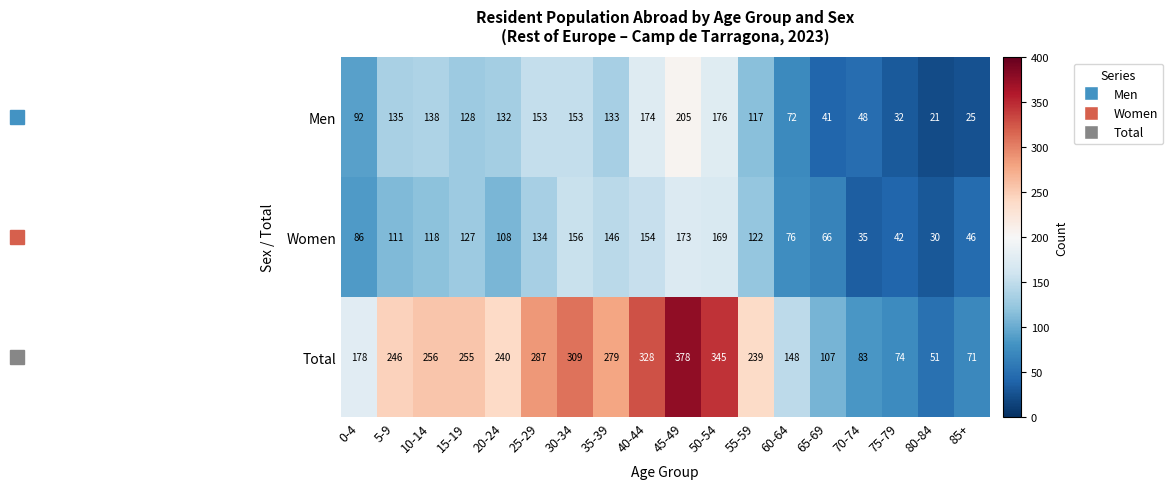

Which category has the lowest value across all series?

80-84